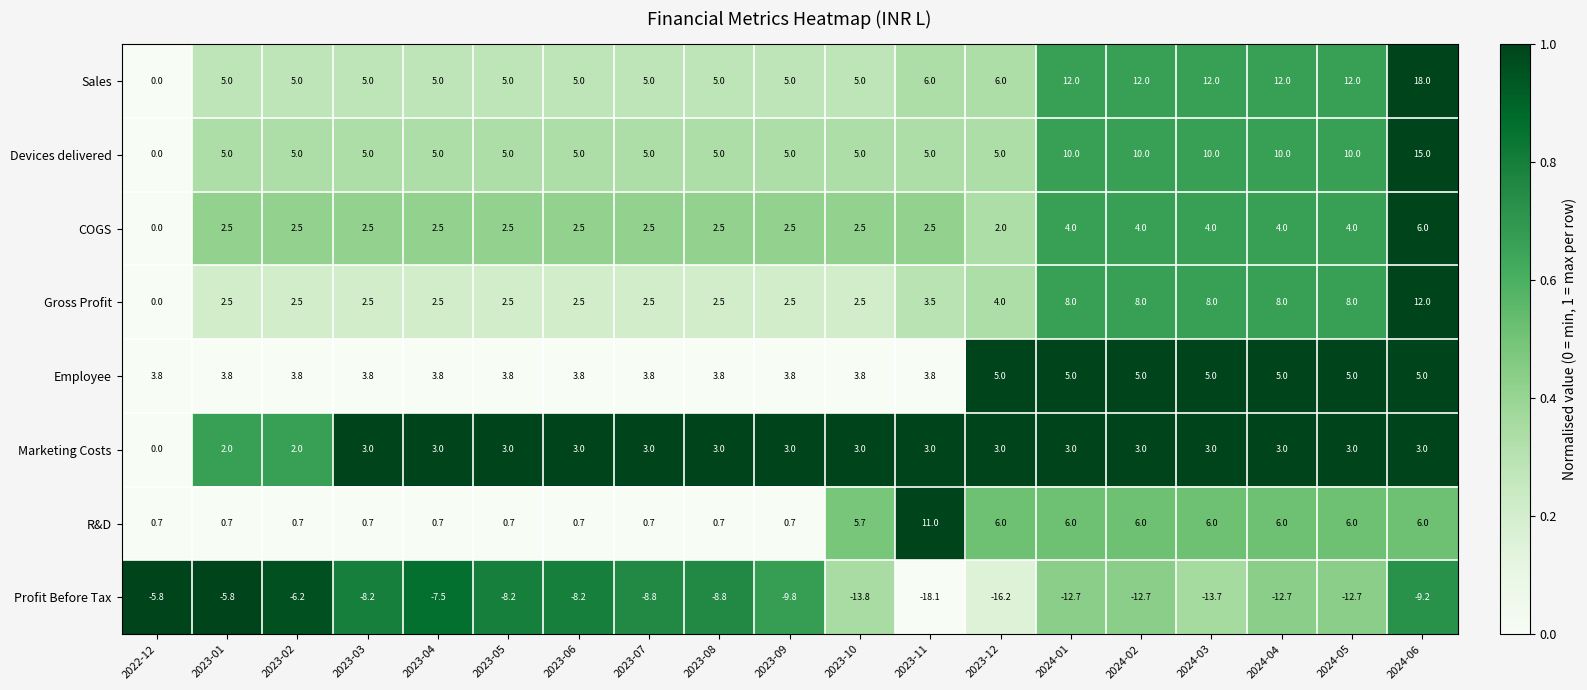

The value of Gross Profit at 2023-10 is 1.5. True or false?

False